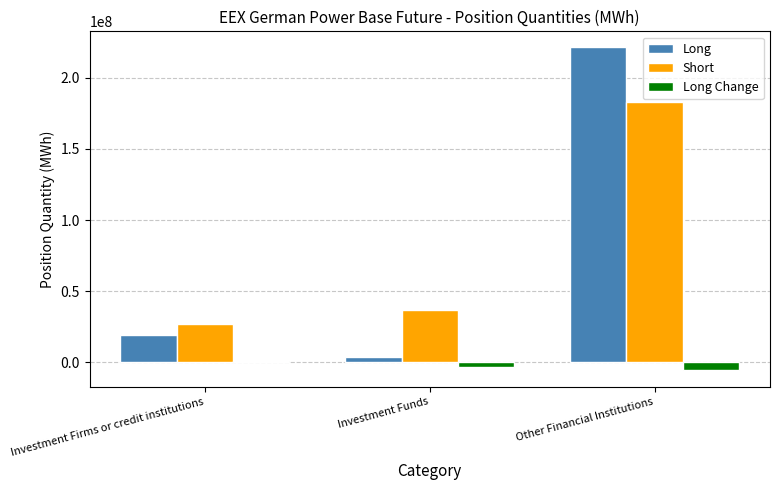

What is the spread (max minus min) of values at Investment Funds?

40152459.9